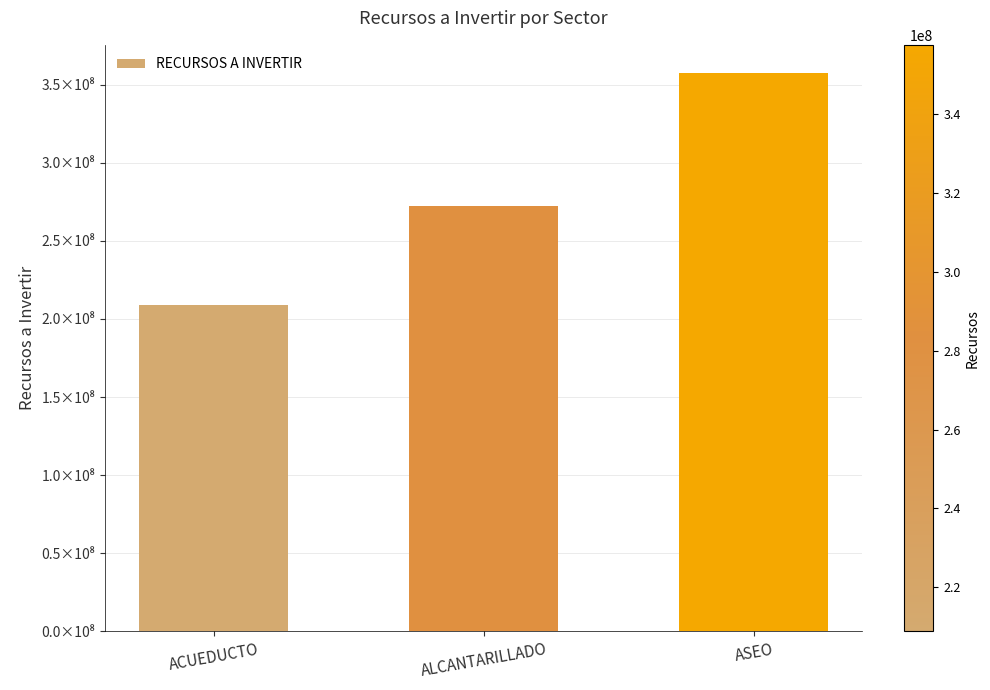

How many values are between 208816945 and 357604100?

3